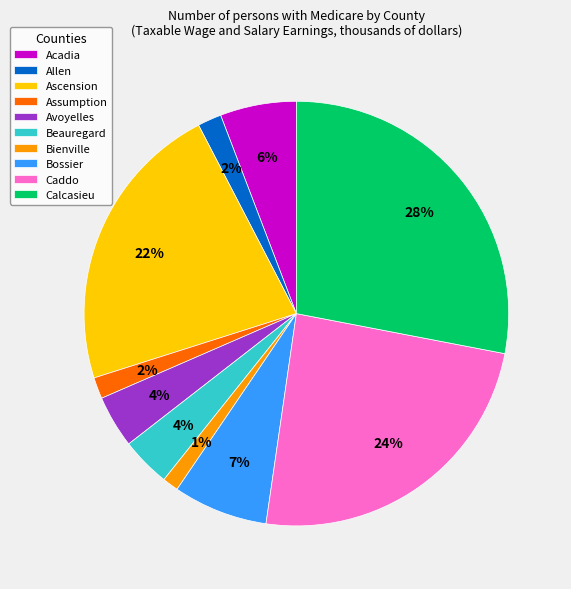

Does Caddo account for over 50% of the chart?

No